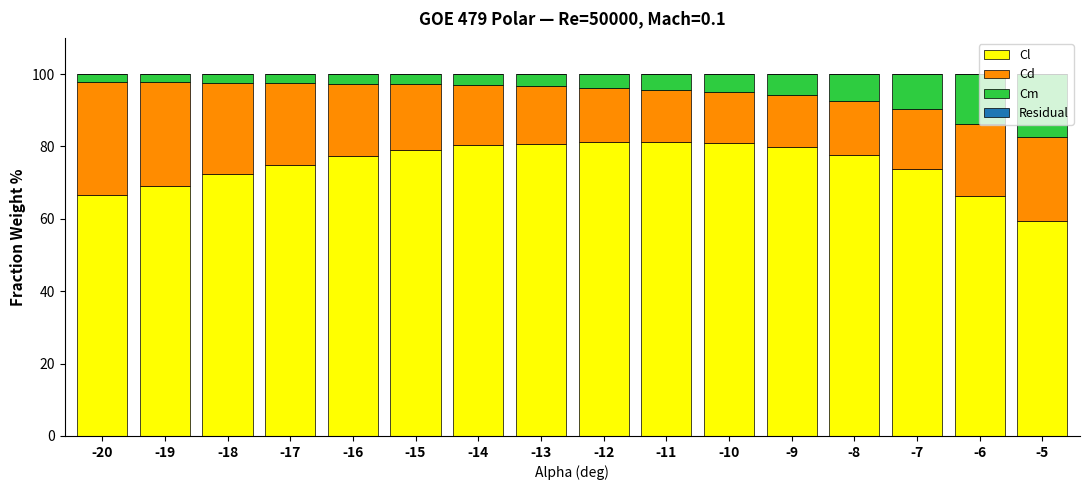

What is the maximum value for Cl?

81.2